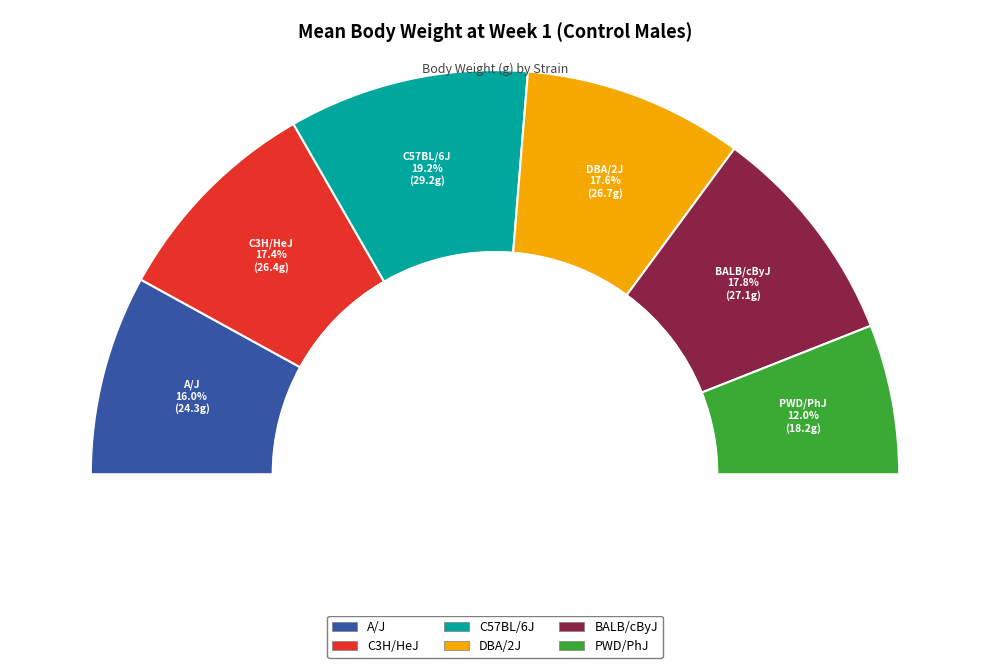

Which category has the biggest portion of the pie?

C57BL/6J